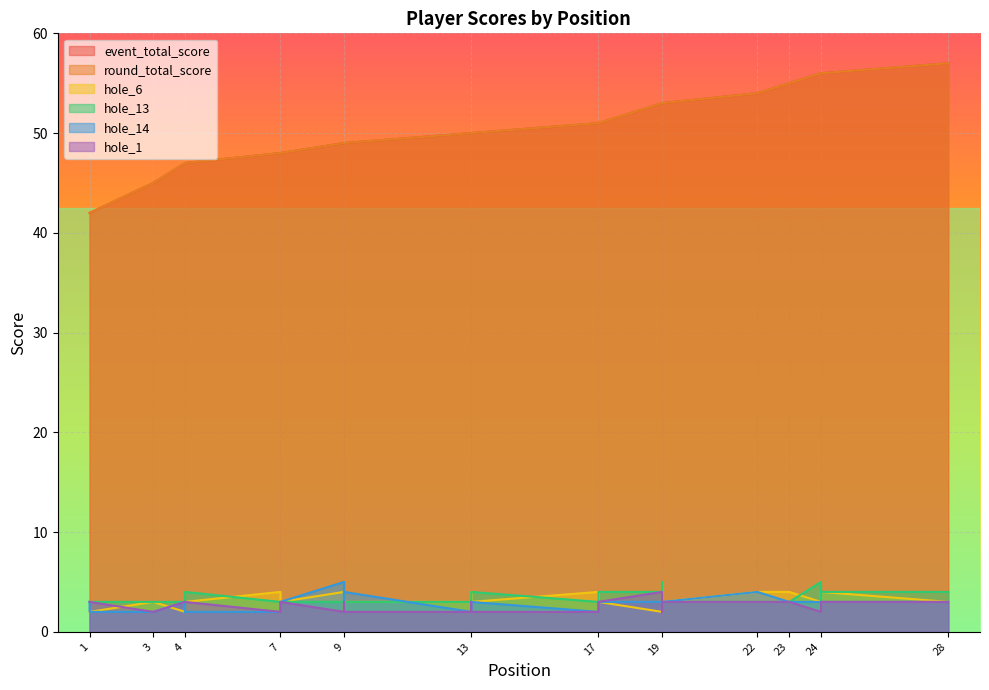

What is the value of the hole_1 point at the 20th from the left?

4